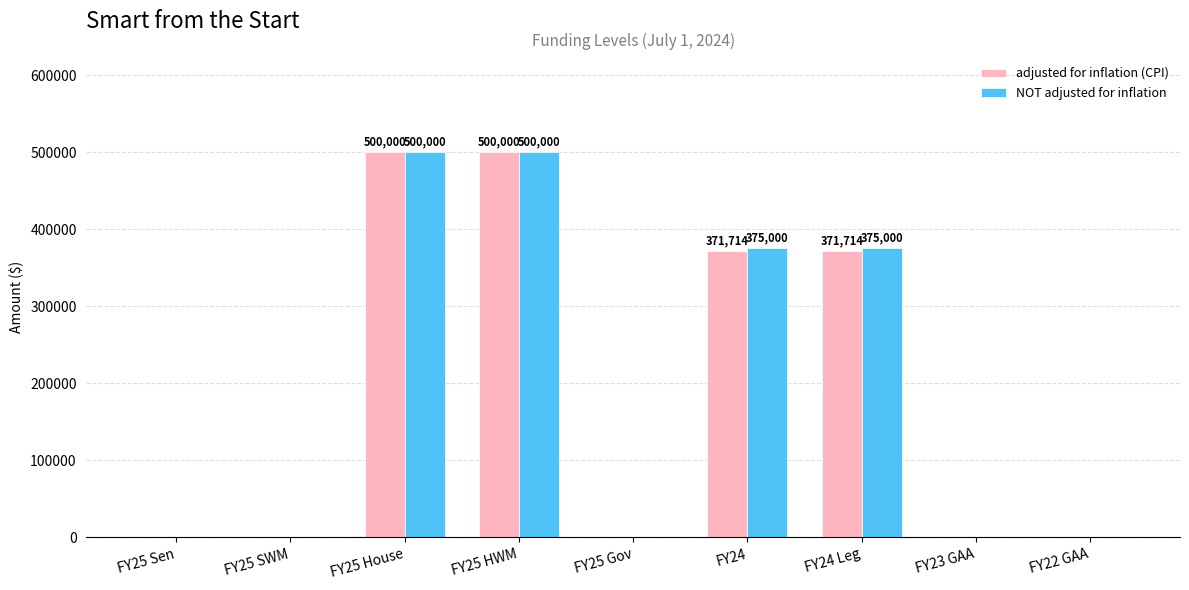

The value of NOT adjusted for inflation at FY24 is 375000. True or false?

True